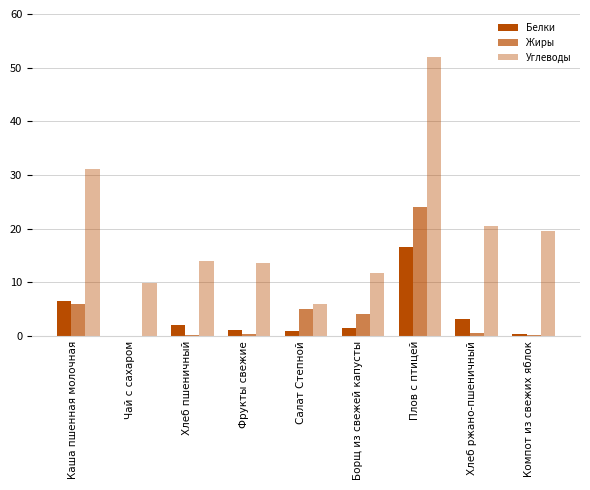

What is the sum of all Углеводы values?

178.2